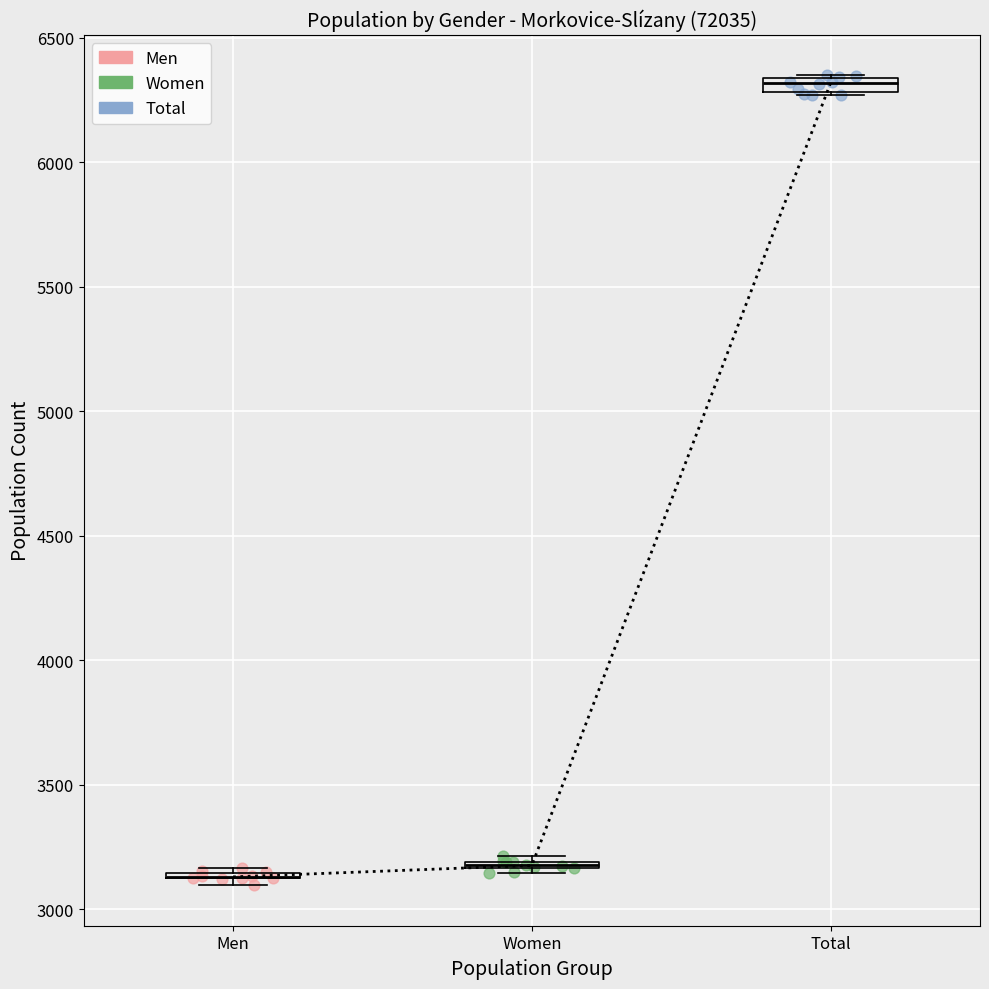

What are all the series names shown in the legend?

Men, Women, Total